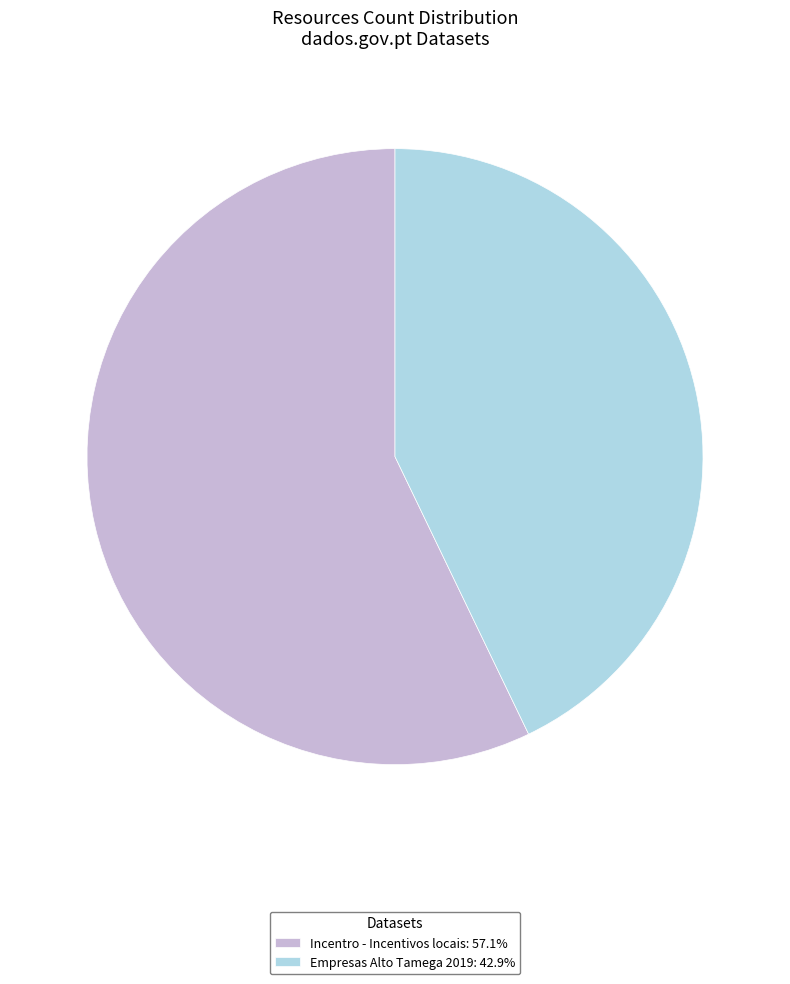

Which slice is the smallest?

Empresas Alto Tamega 2019